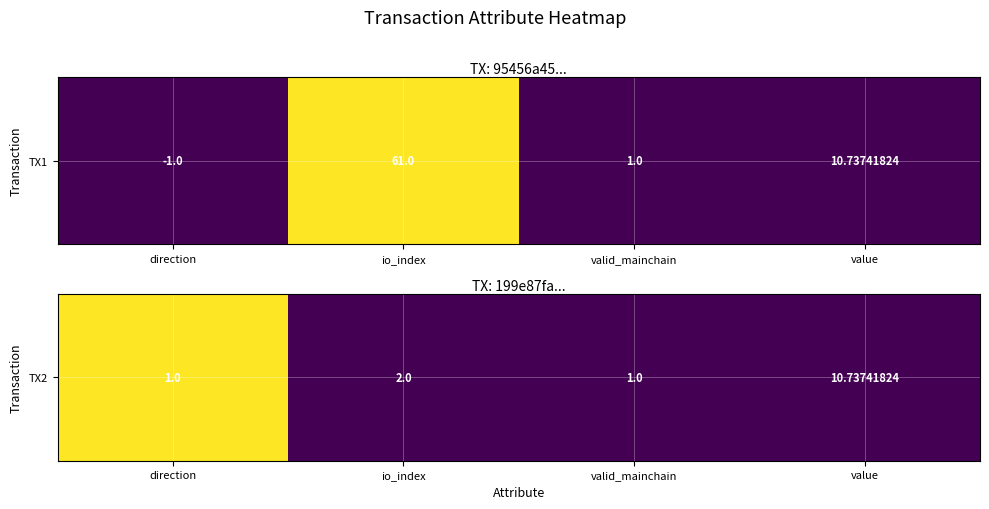

List the labels in order of value, smallest first.

io_index, valid_mainchain, value, direction